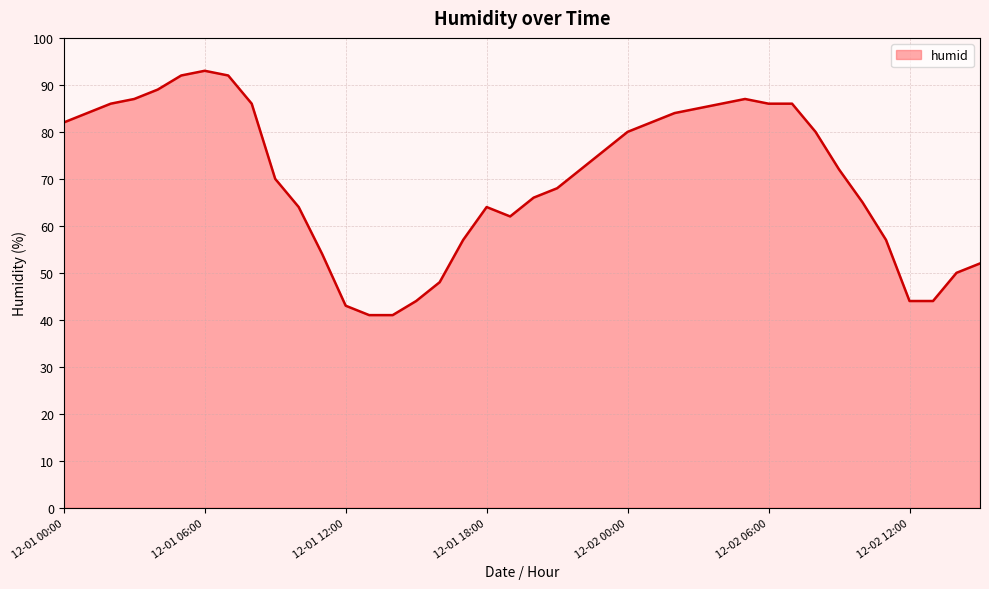

How many series are shown in this chart?

1